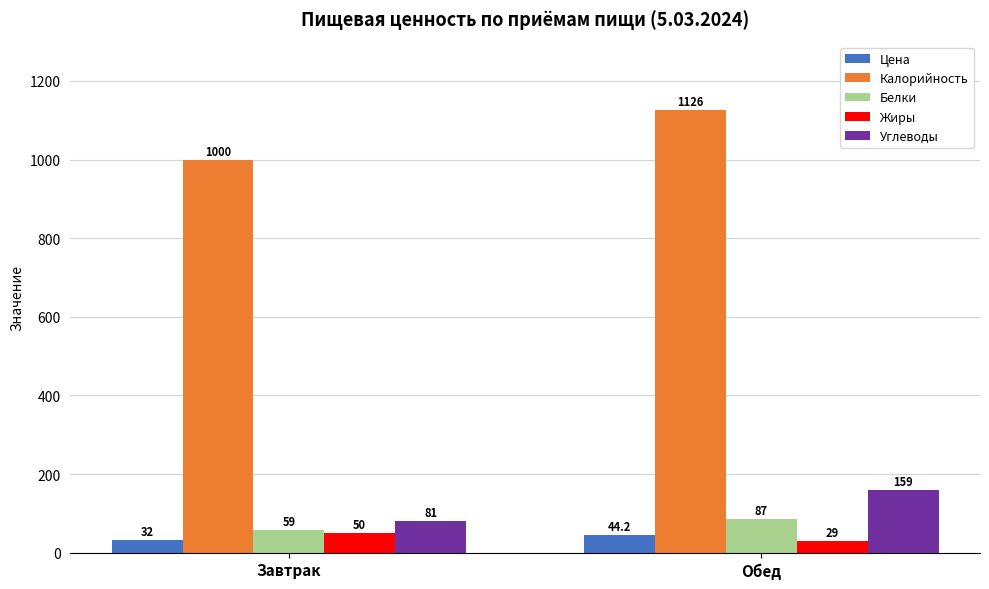

Which series has the largest range (max minus min)?

Калорийность